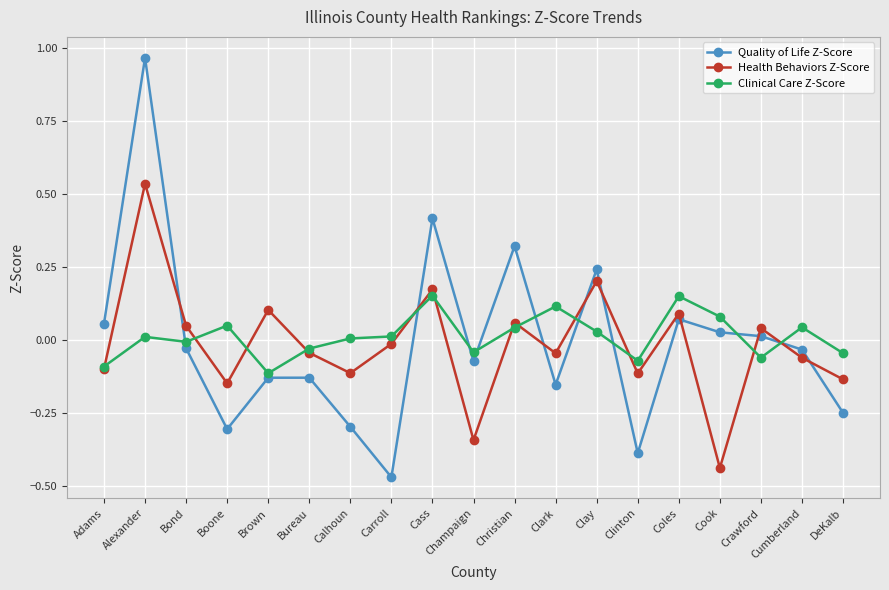

Count the number of categories in the chart.

19